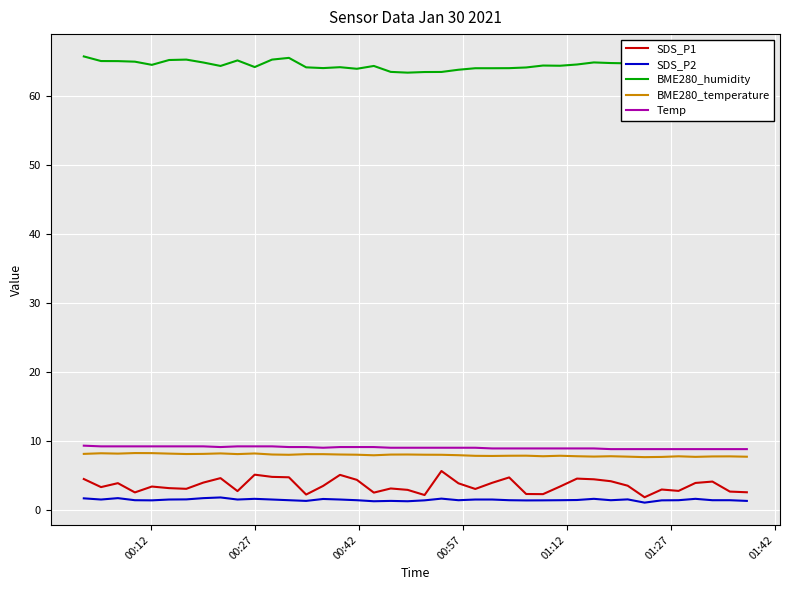

What is the smallest value displayed?

1.1